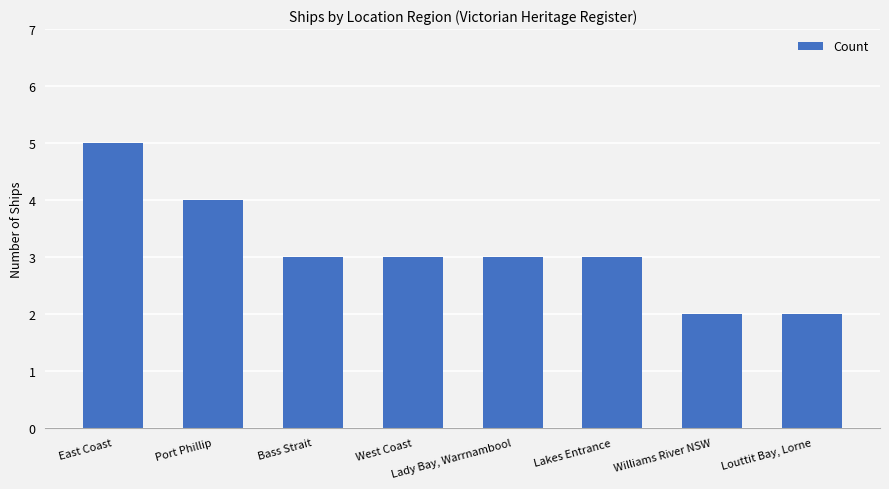

The chart shows a value of 3 at Bass Strait. True or false?

True